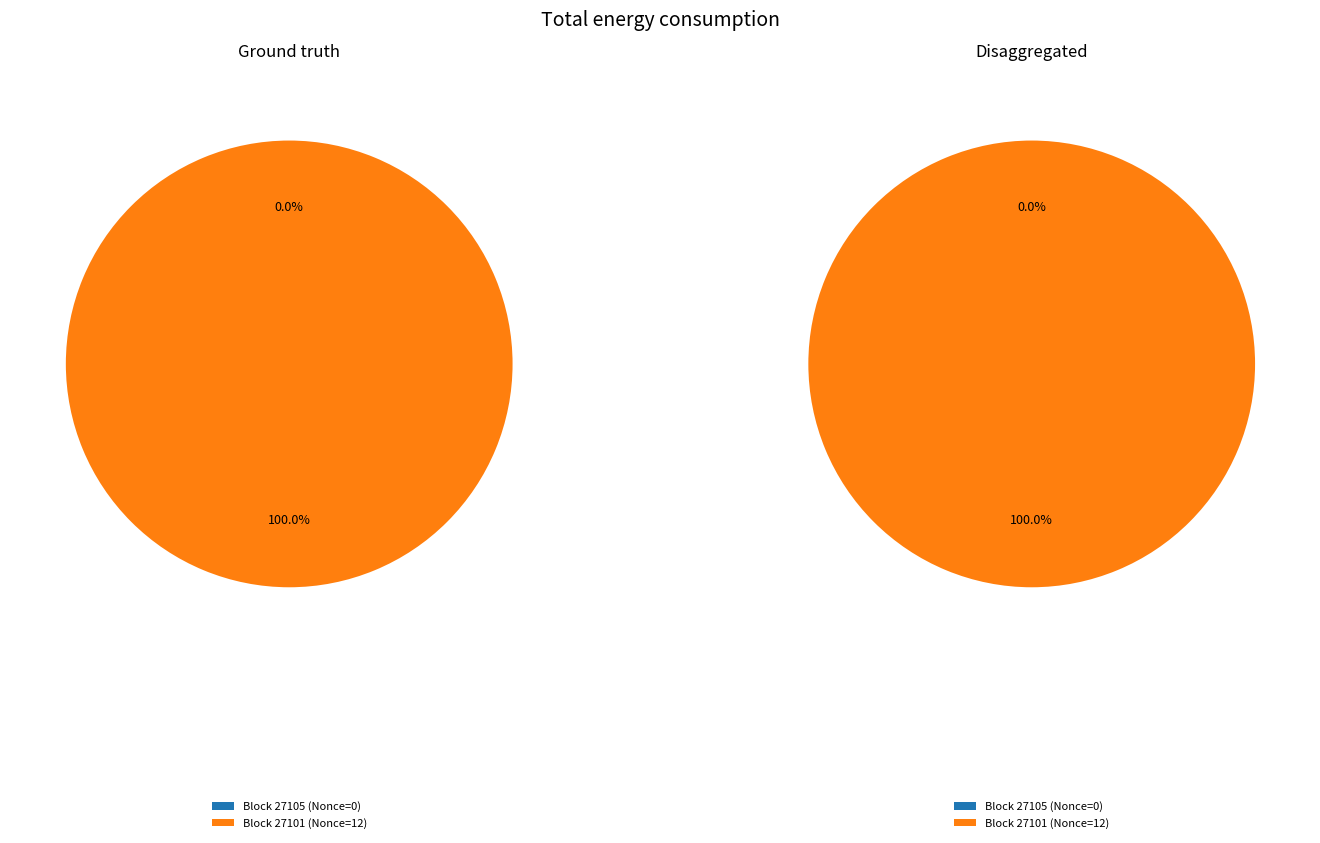

Is it true that 27105 is 0% of the pie?

True